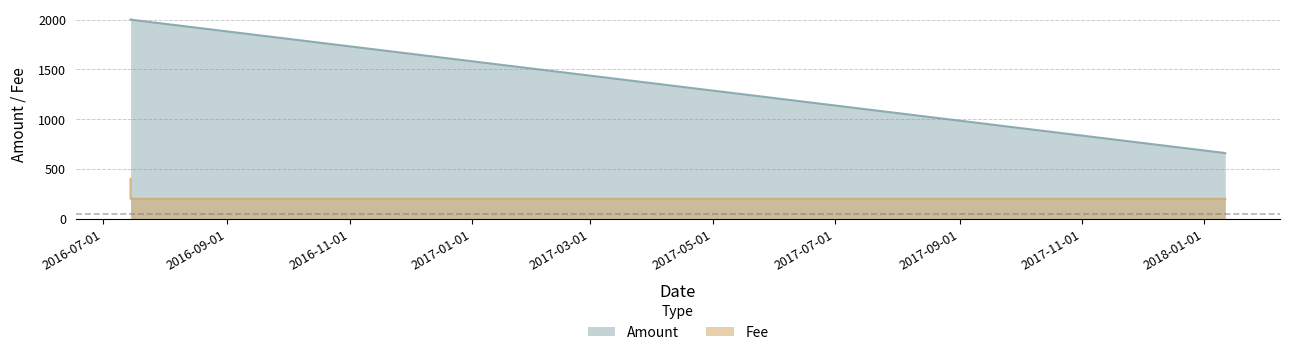

The chart shows a value of 889 at 2016-07-14 19:52:16. True or false?

False